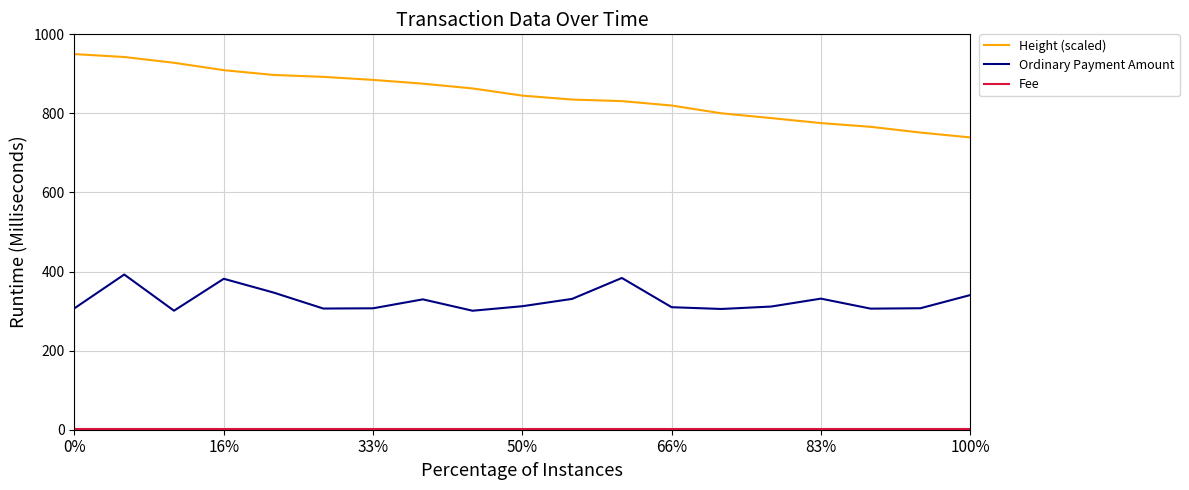

What is the difference between the maximum and minimum values in the Ordinary Payment Amount series?

91.6